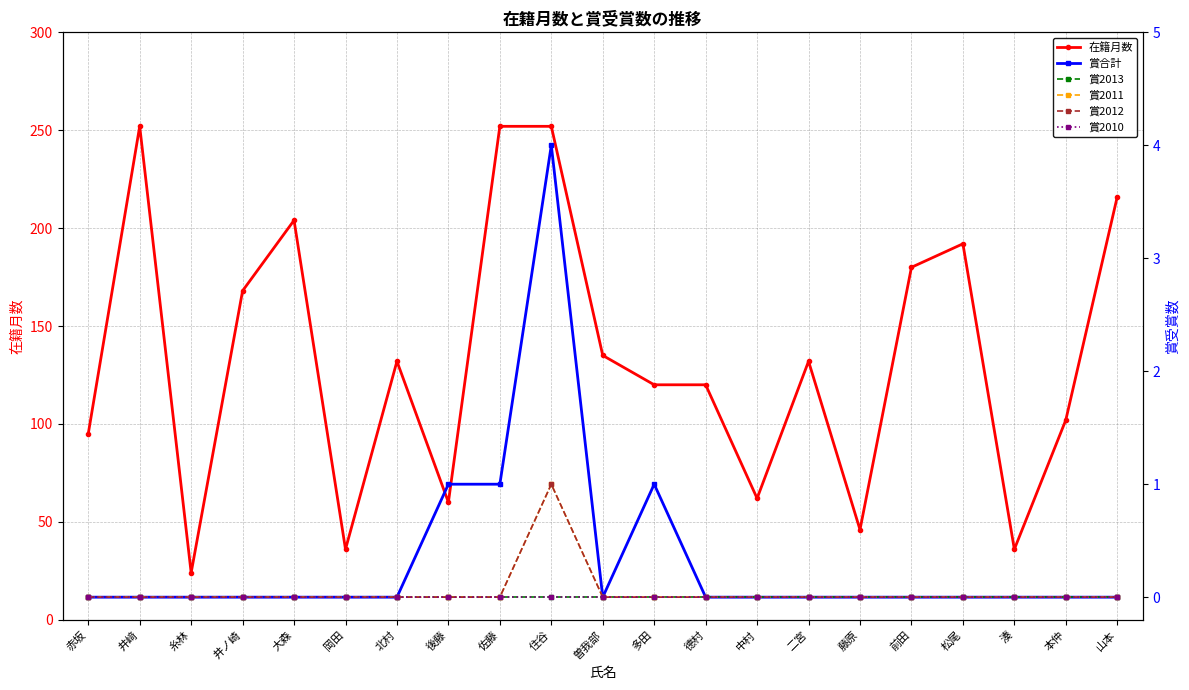

True or false: 在籍月数 and 賞2010 cross at least once.

False